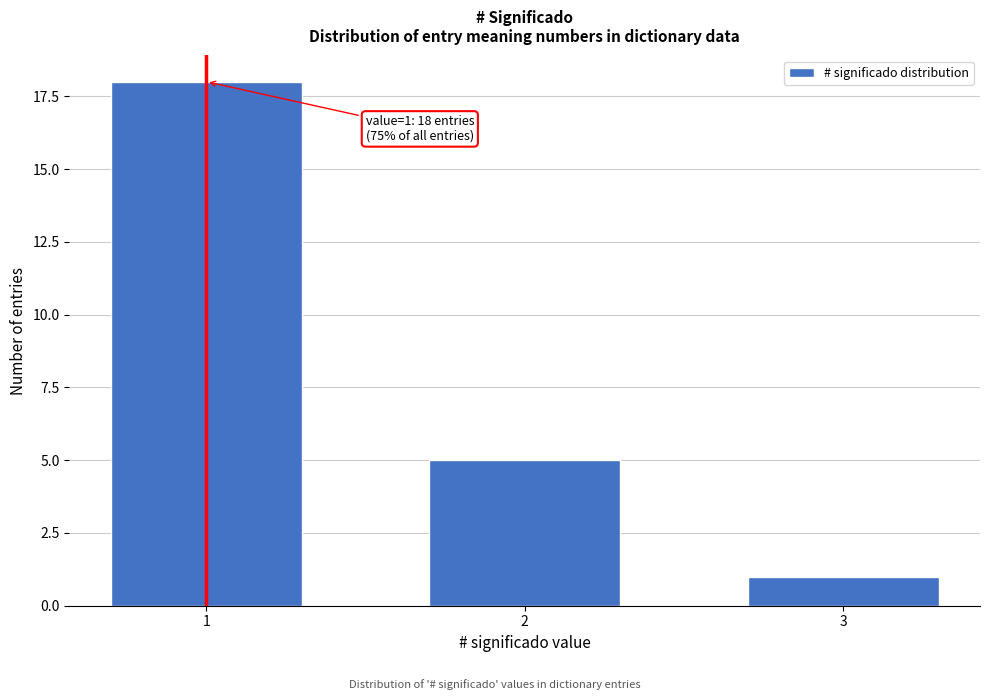

Reading left to right, list all the values displayed in this chart.

1=18	2=5	3=1